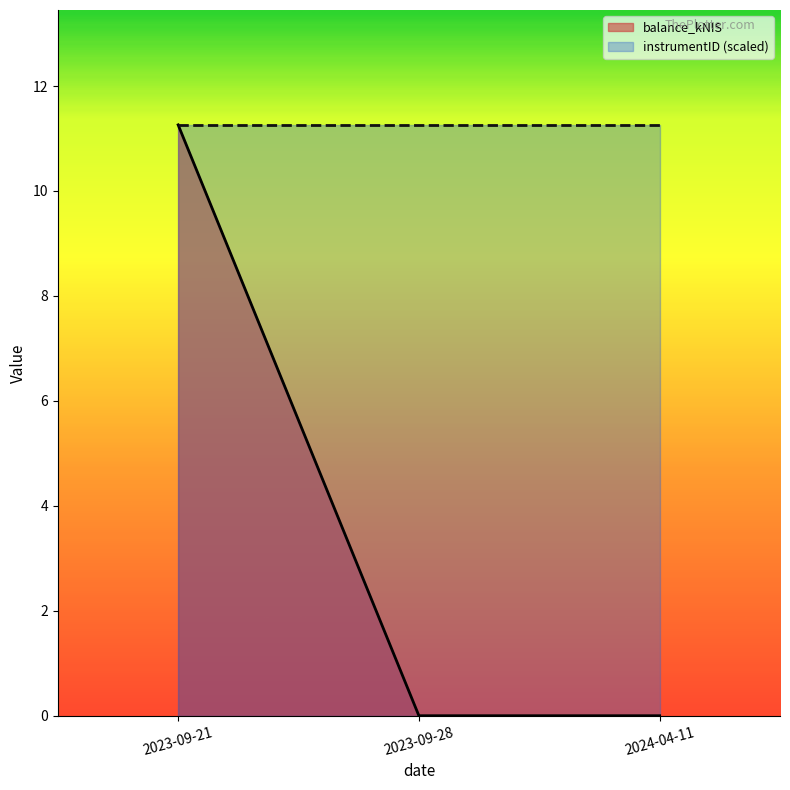

How many values exceed 0?

1